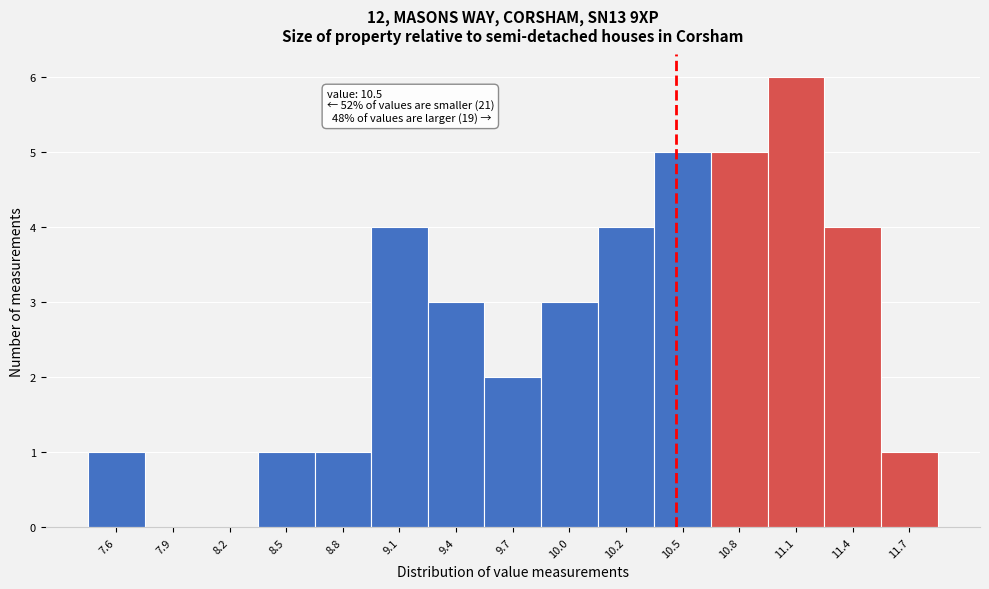

Over which range of the x-axis is the bar tallest?

10.95 to 11.25